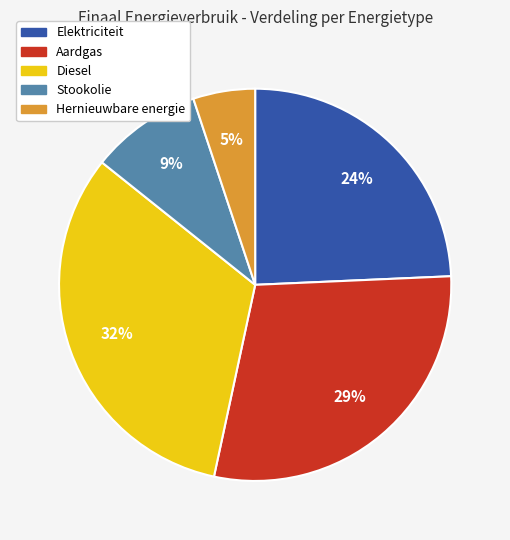

Approximately how many times larger is the value at Aardgas compared to Stookolie?

3.2